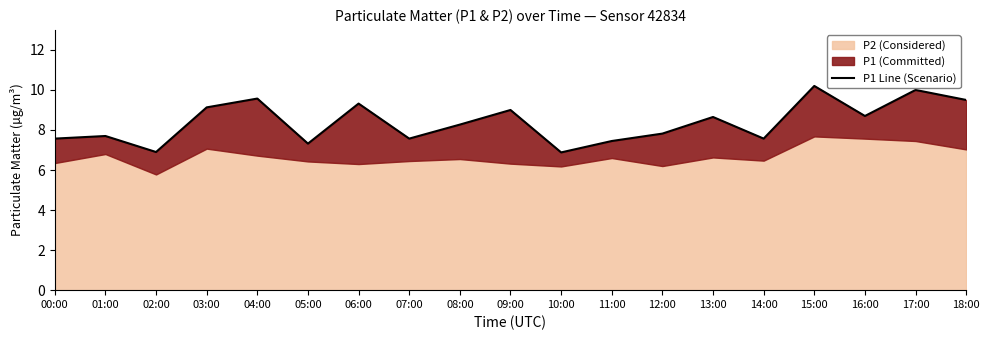

How many data points does each series have?

19